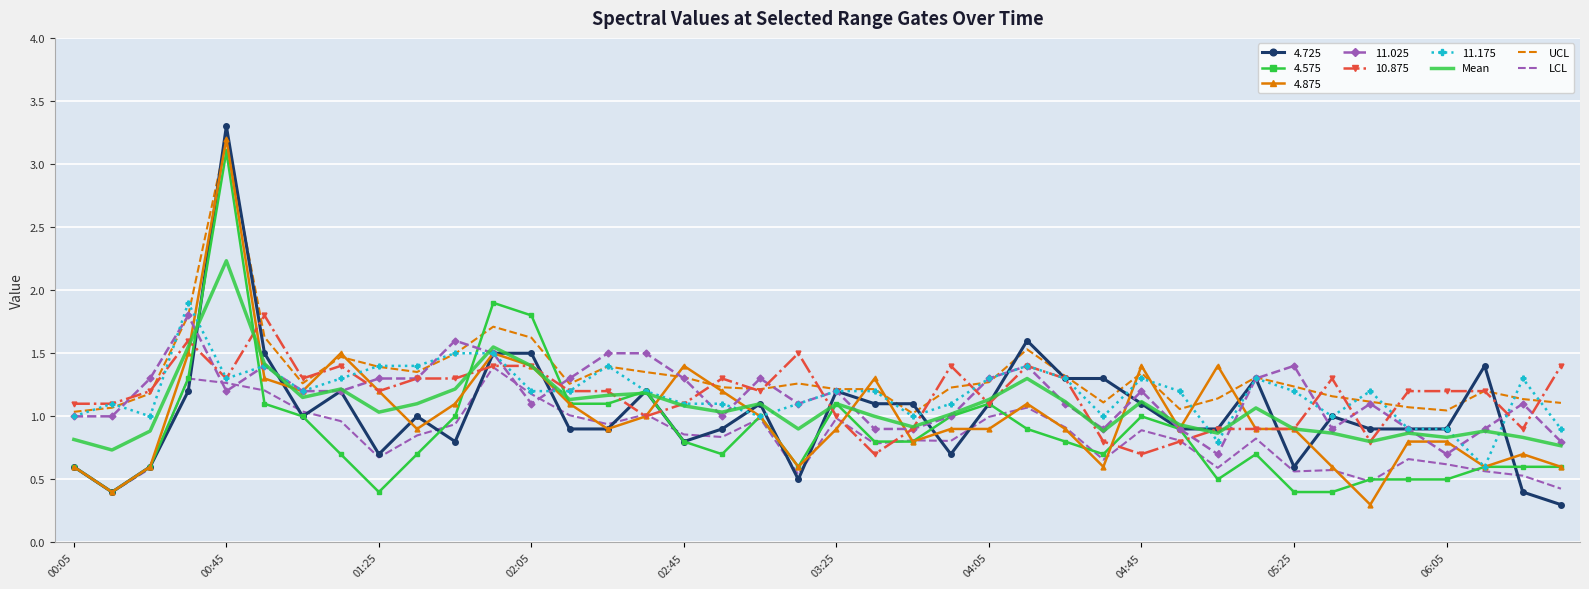

What is the minimum value shown in the chart?

0.3